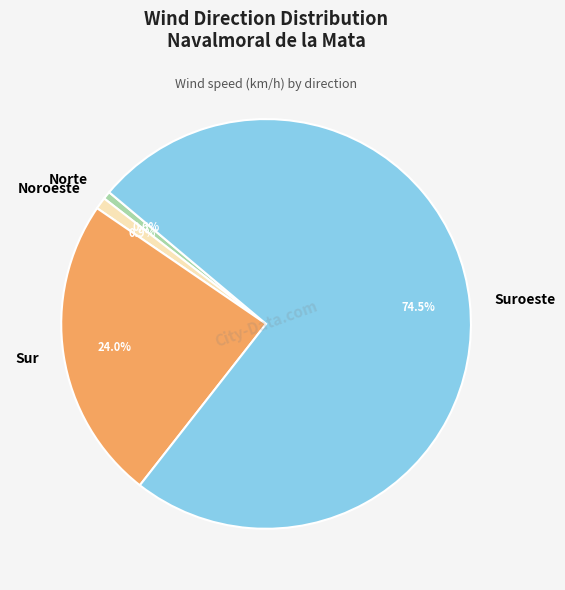

What percentage is the Sur slice, to the nearest percent?

24%